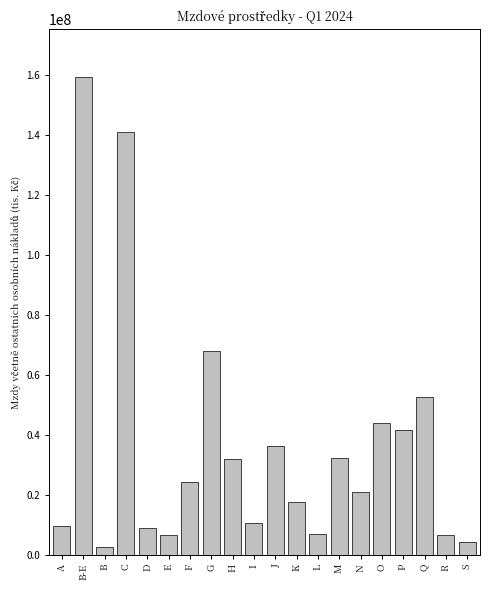

At which label is the value closest to 80899508?

G